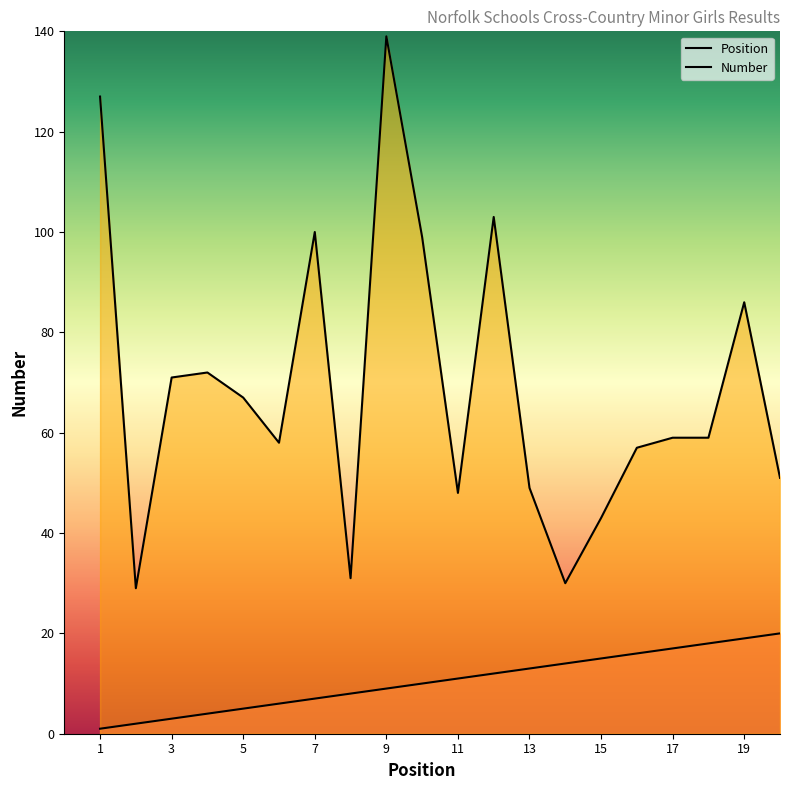

At which label is Number closest to 84?

19